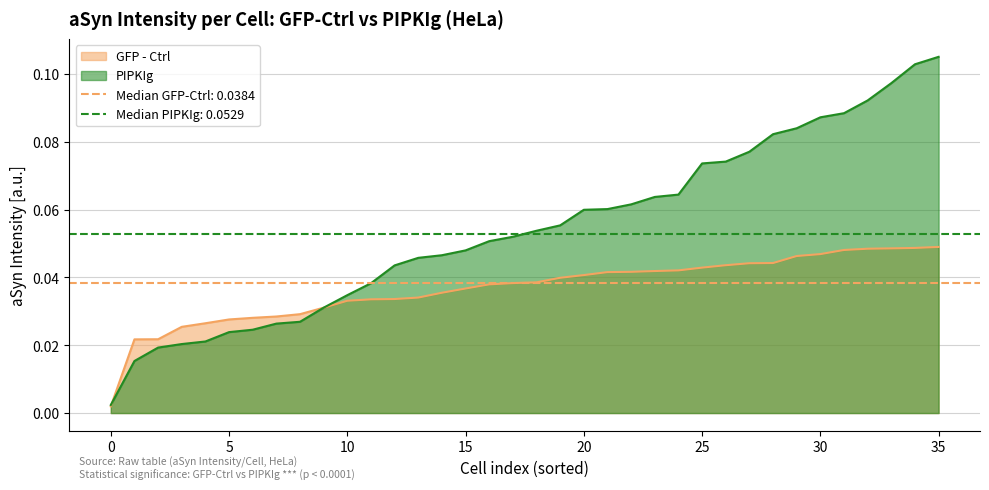

Which series changed the most between 10 and 20?

PIPKIg